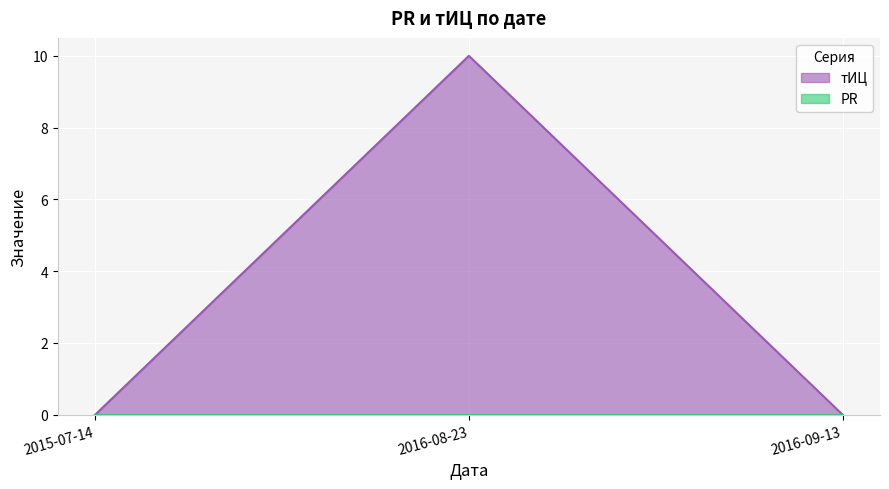

List the labels in order of value, largest first.

2016-08-23, 2015-07-14, 2016-09-13